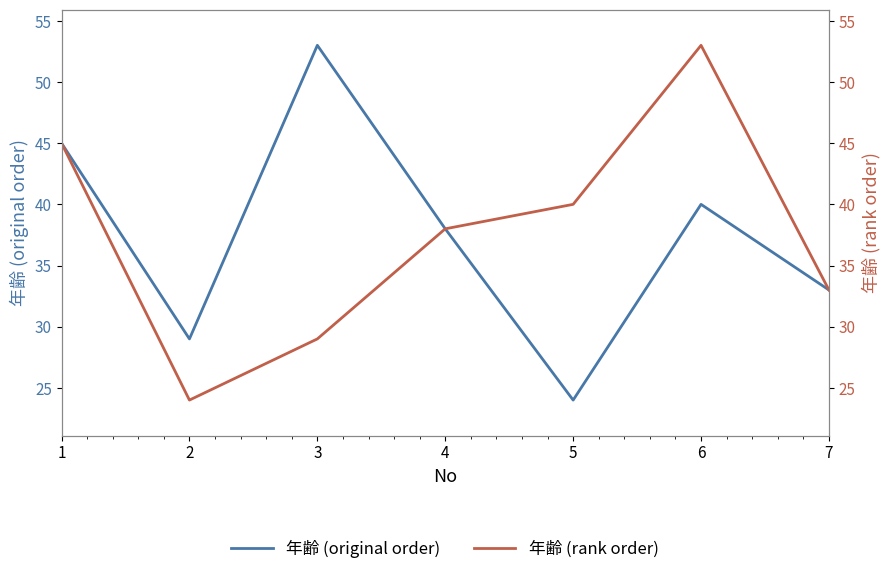

Reading right to left, what are all the values shown in this chart?

年齢 (original order): 7=33	6=40	5=24	4=38	3=53	2=29	1=45
年齢 (rank order): 7=33	6=53	5=40	4=38	3=29	2=24	1=45